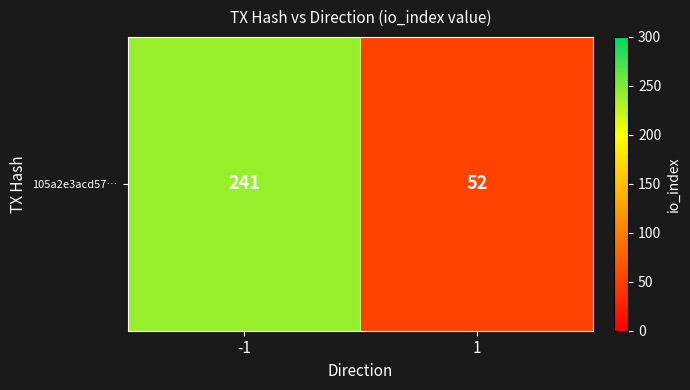

At which label is the value closest to 146?

1